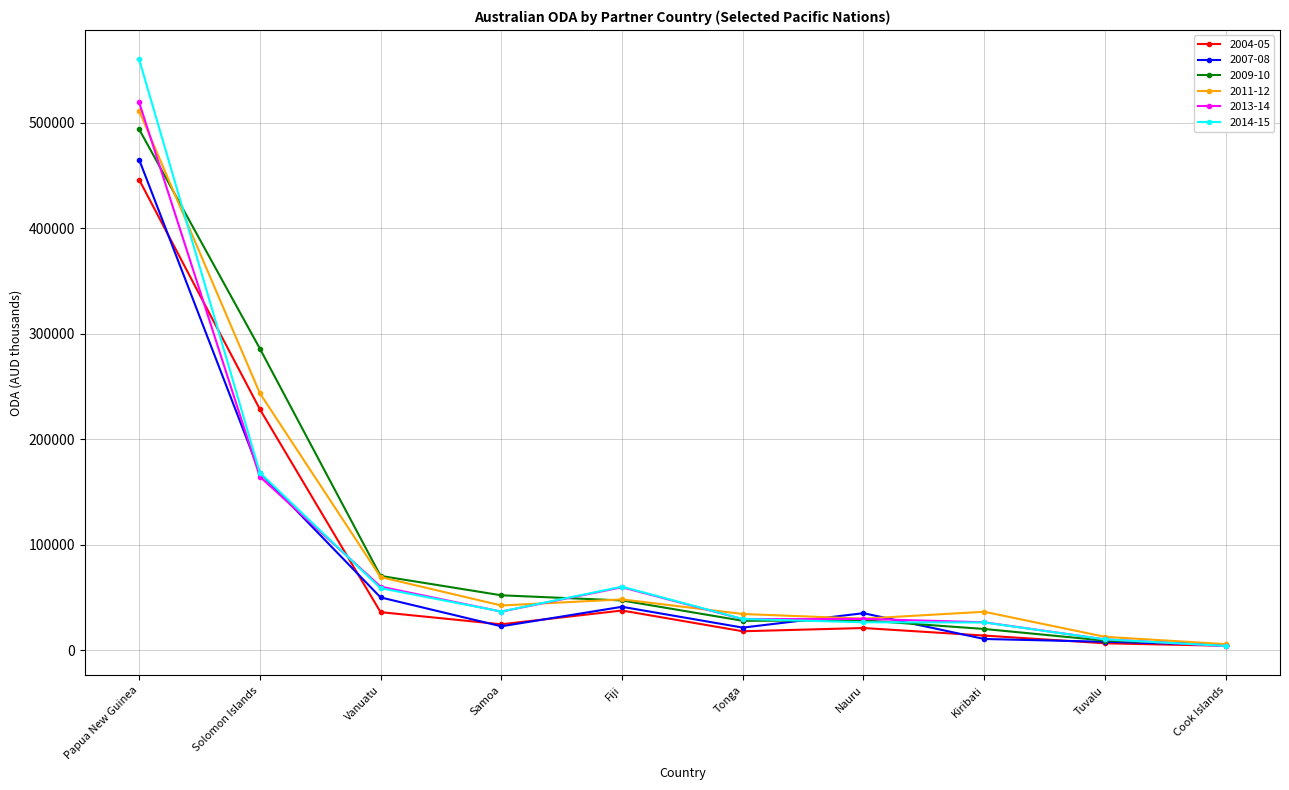

What are all the series names shown in the legend?

2004-05, 2007-08, 2009-10, 2011-12, 2013-14, 2014-15